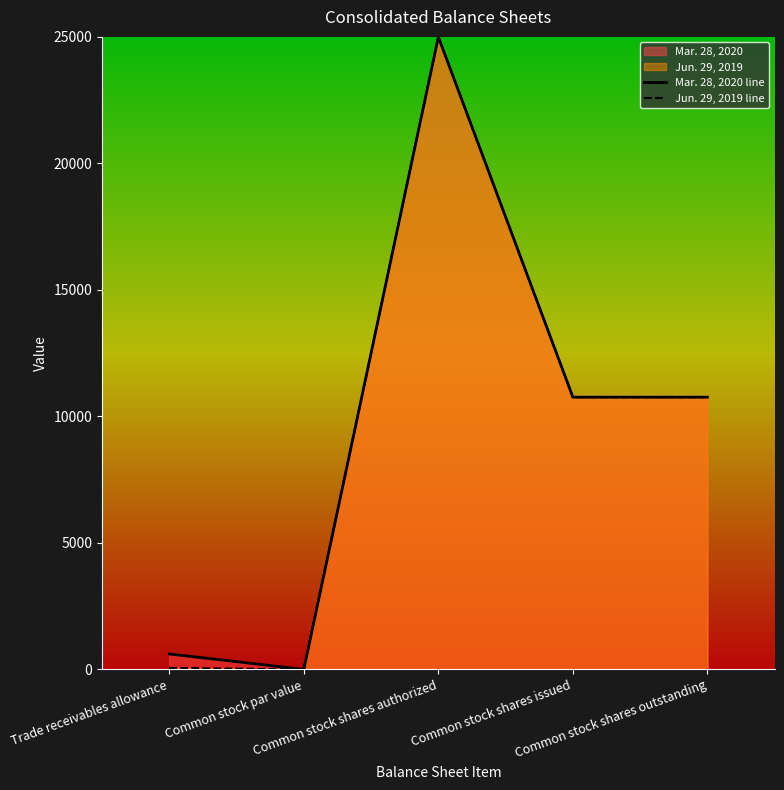

What is the difference between the second highest and second lowest values in the Mar. 28, 2020 line series?

10151